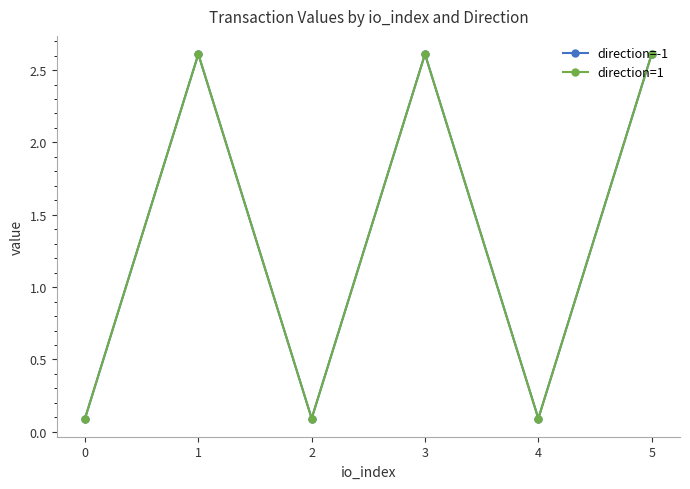

How many lines are shown in the chart?

2